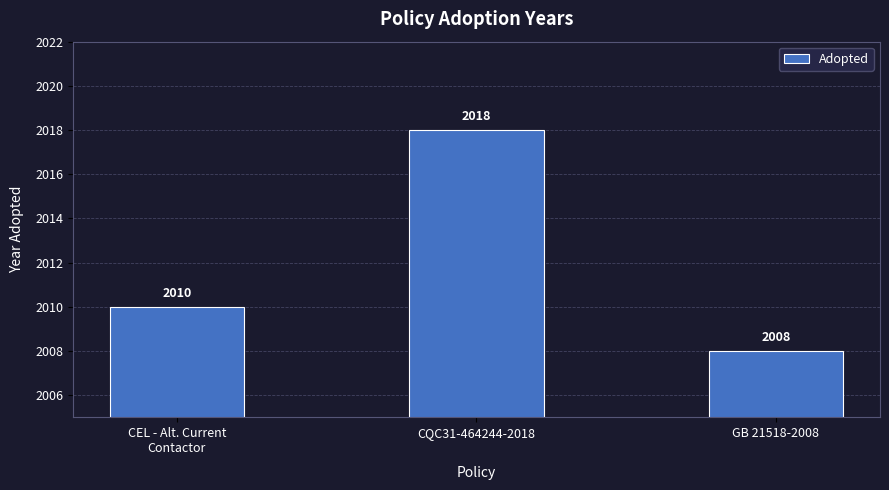

Which category has the lowest value across all series?

GB 21518-2008